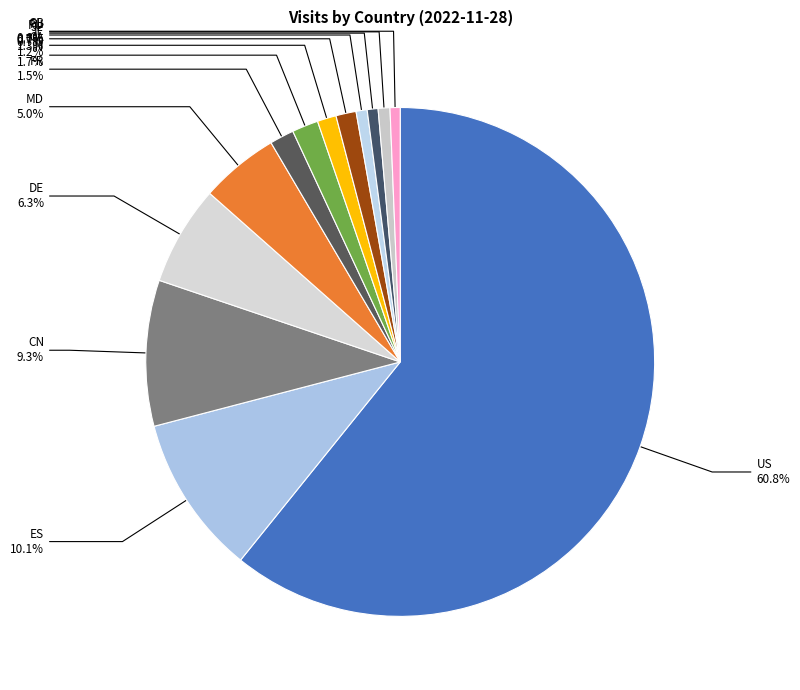

How many segments does this pie chart have?

13